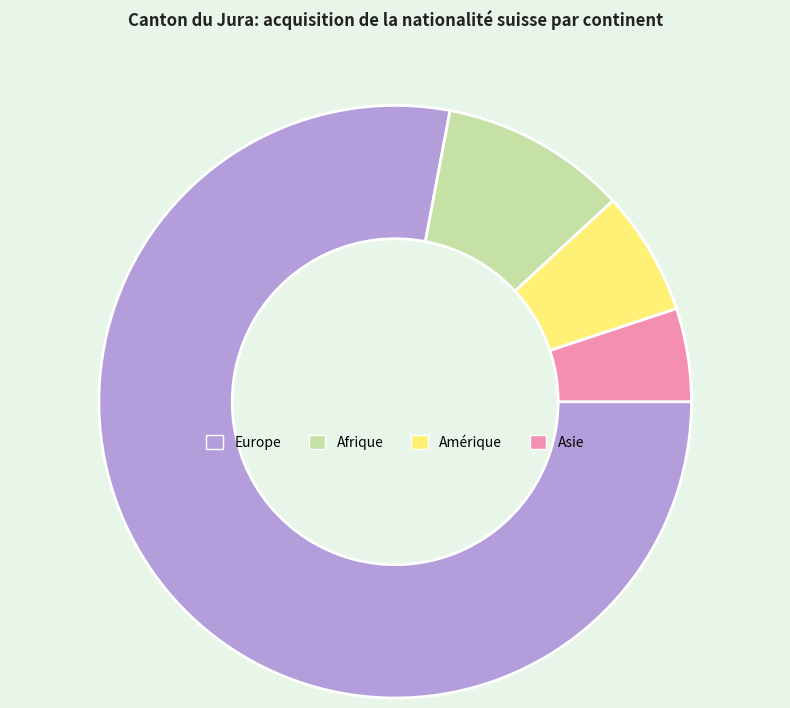

Rank the categories by value from lowest to highest.

Asie, Amérique, Afrique, Europe